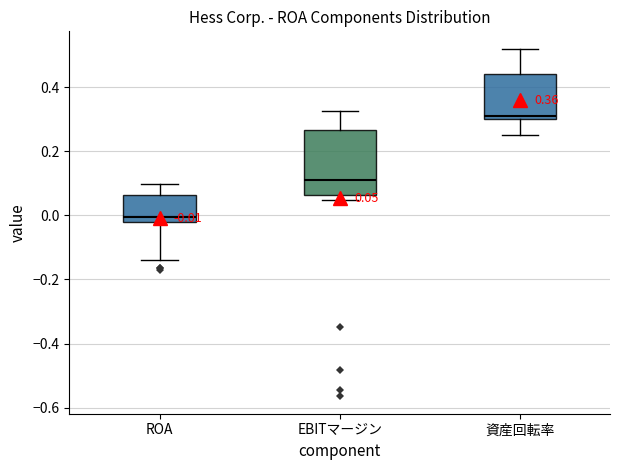

Which box is the tallest, from its lower edge to its upper edge?

EBITマージン